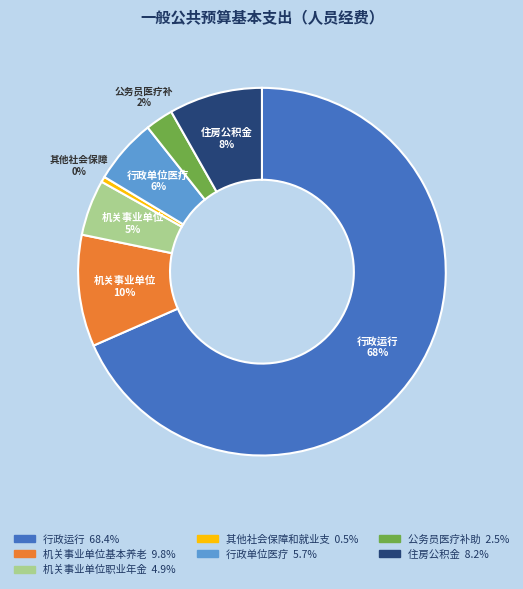

Is there any slice that represents more than half of the pie?

Yes